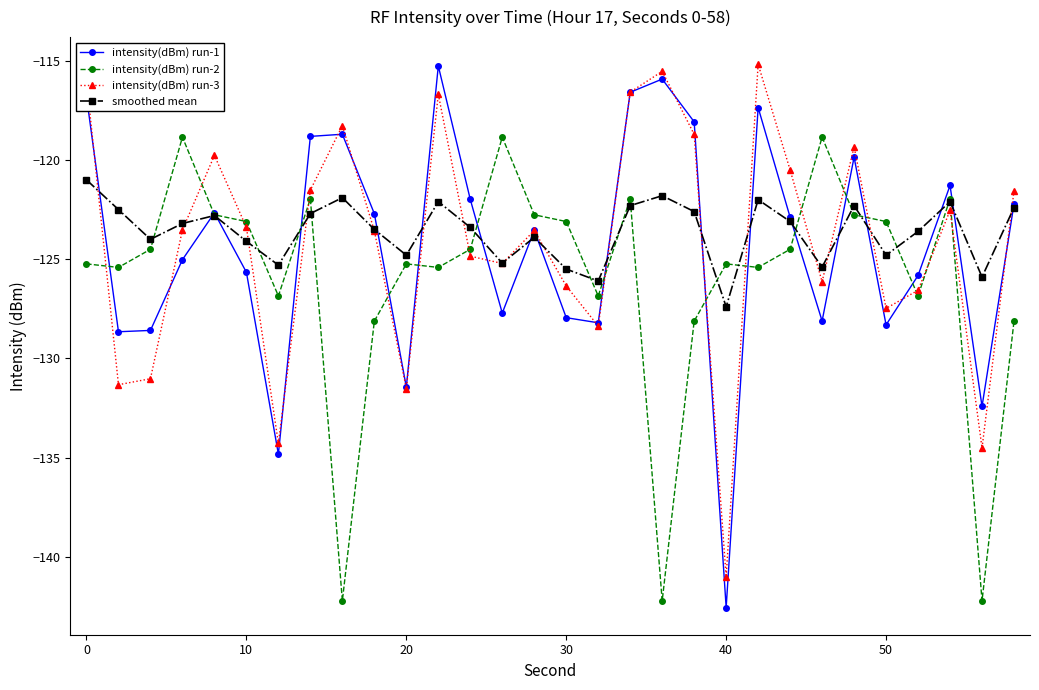

What is the lowest value of the intensity(dBm) run-1 series?

-142.6